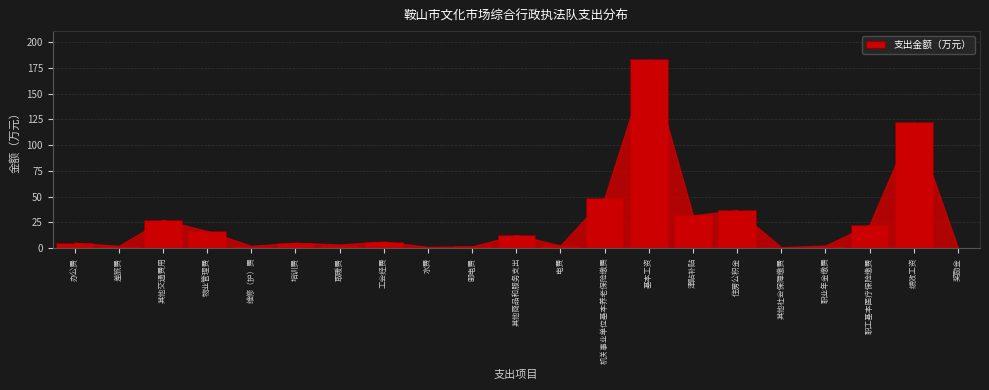

At which label is the value closest to 91?

绩效工资